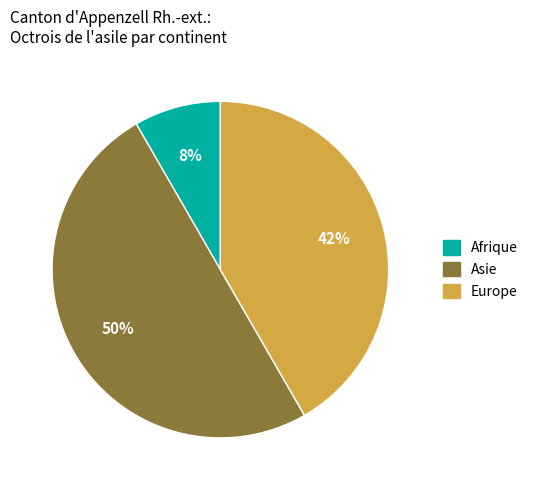

To the nearest percent, what is the difference between the largest and smallest slice percentages?

42%